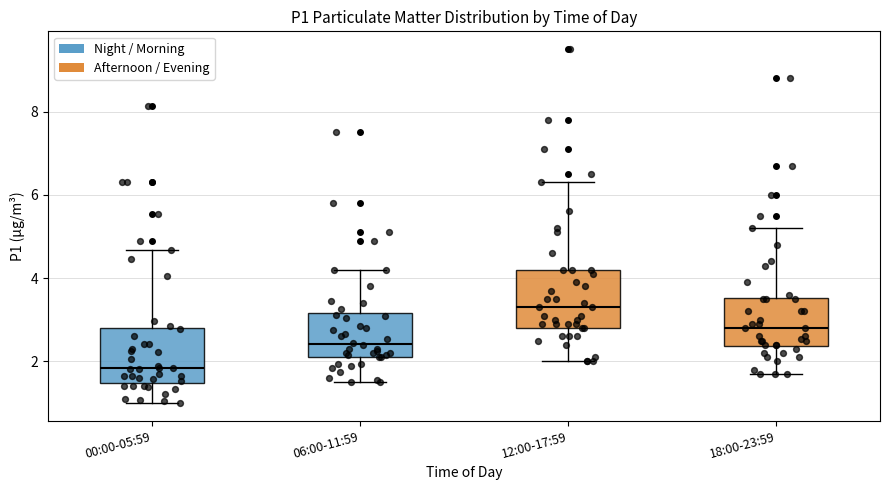

Where does the median line of the box for 18:00-23:59 sit on the y-axis? The values are not printed on the chart, so give them approximately, as read against the axis.

2.8